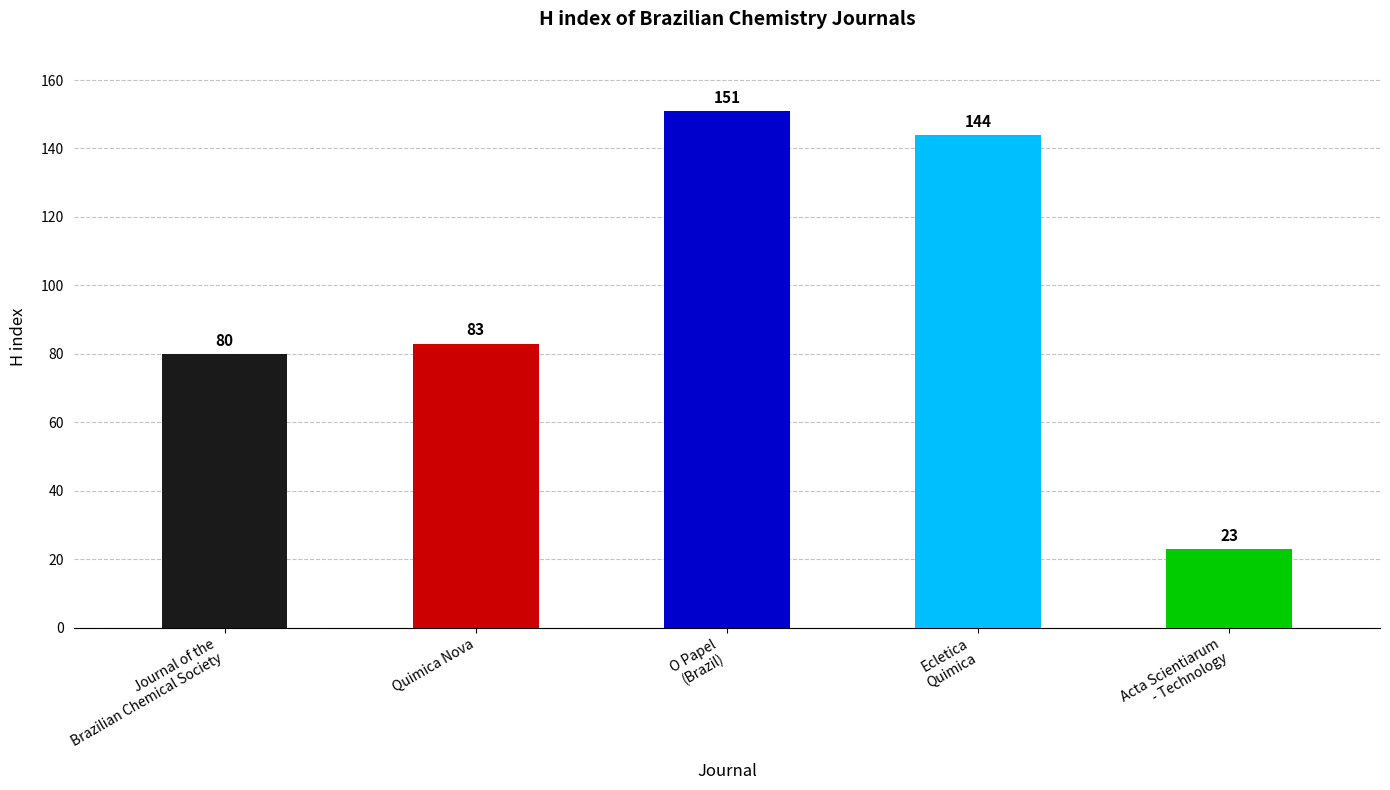

Reading left to right, transcribe all the data shown in this chart.

80	83	151	144	23